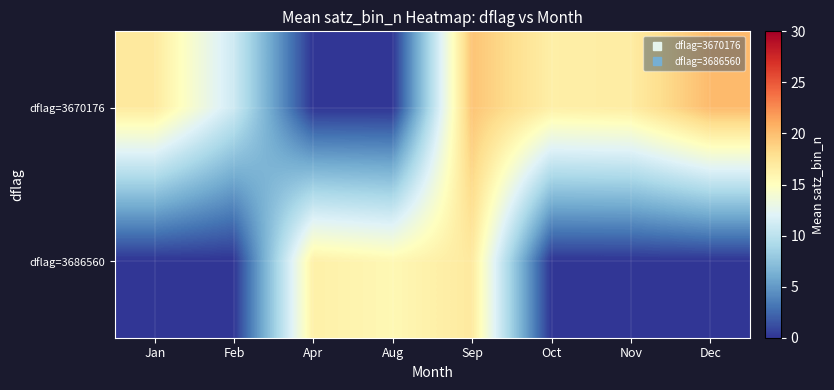

List the series in order of their peak value, lowest first.

dflag=3686560, dflag=3670176